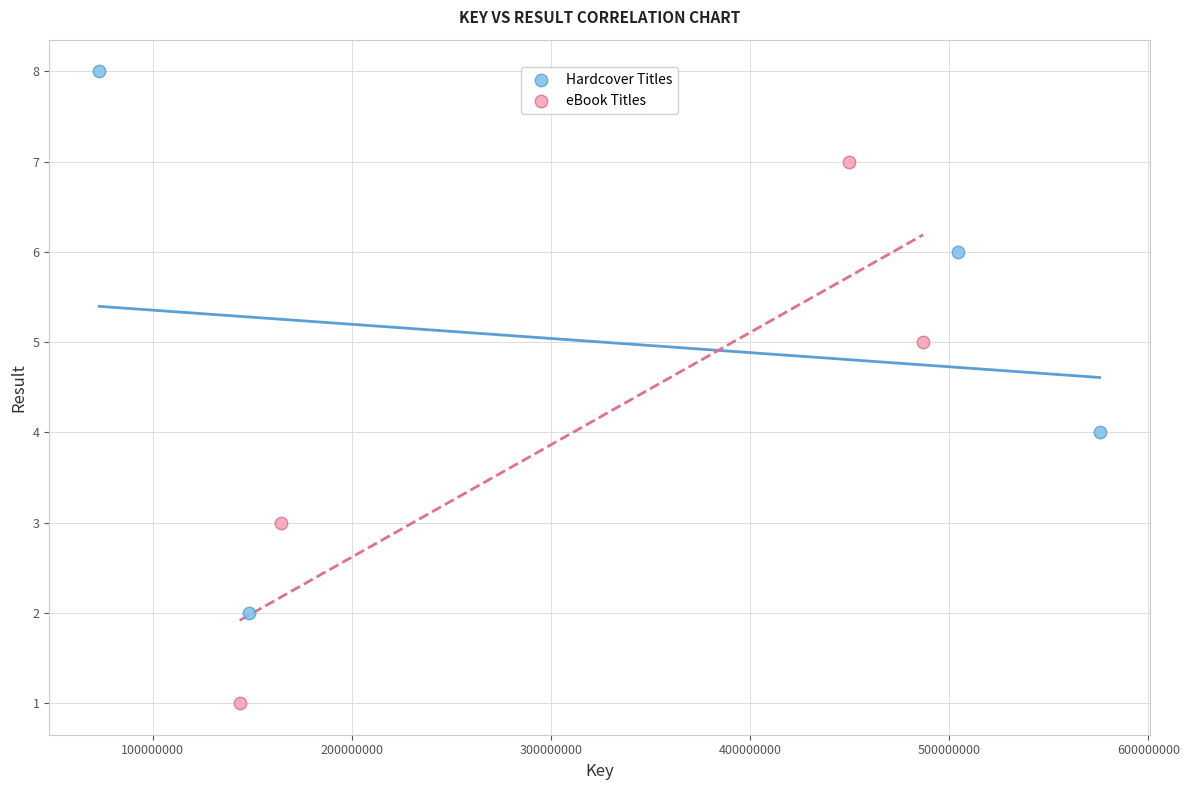

What are all the series names shown in the legend?

Hardcover Titles, eBook Titles